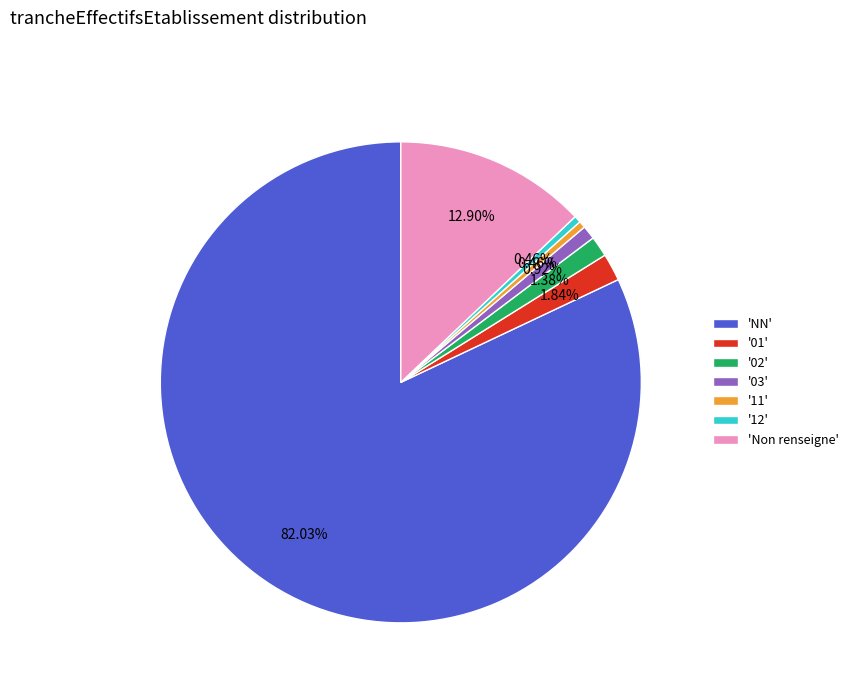

Do '03' and 'NN' together represent more than half of the pie?

Yes